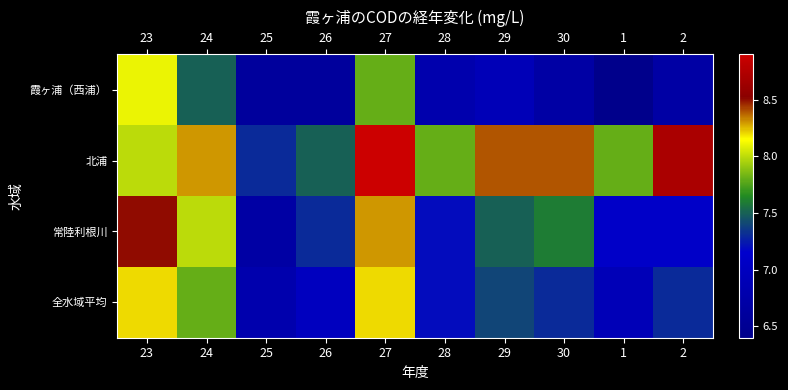

Reading left to right, what are all the values shown in this chart?

霞ヶ浦（西浦）: 23=8.1	24=7.5	25=6.6	26=6.6	27=7.8	28=6.8	29=6.9	30=6.7	1=6.4	2=6.7
北浦: 23=8.0	24=8.3	25=7.3	26=7.5	27=8.9	28=7.8	29=8.4	30=8.4	1=7.8	2=8.7
常陸利根川: 23=8.5	24=8.0	25=6.7	26=7.3	27=8.3	28=7.2	29=7.5	30=7.6	1=7.1	2=7.1
全水域平均: 23=8.2	24=7.8	25=6.8	26=7.0	27=8.2	28=7.2	29=7.4	30=7.3	1=6.9	2=7.3